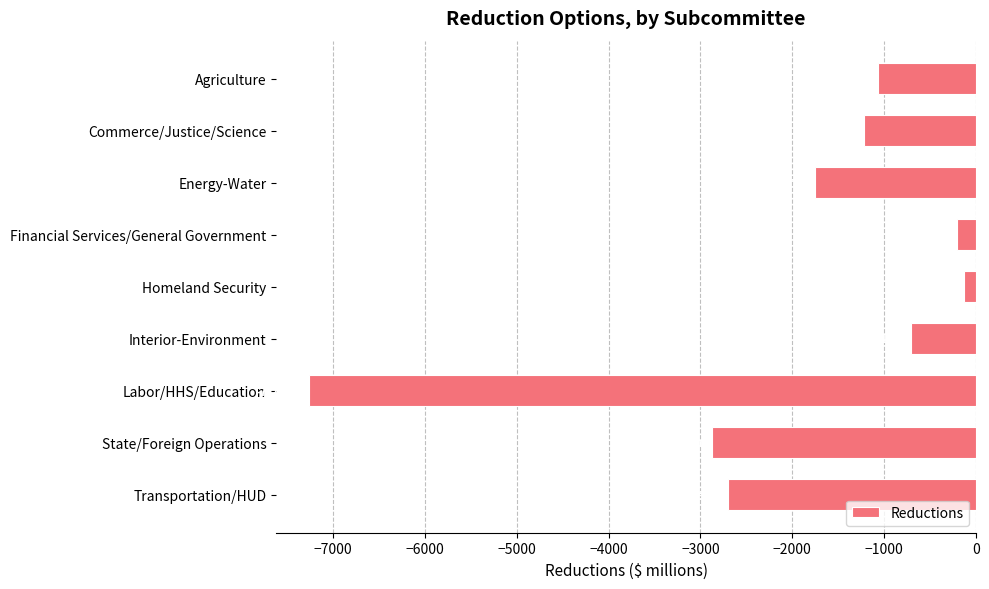

List the labels in order of value, smallest first.

Labor/HHS/Education, State/Foreign Operations, Transportation/HUD, Energy-Water, Commerce/Justice/Science, Agriculture, Interior-Environment, Financial Services/General Government, Homeland Security